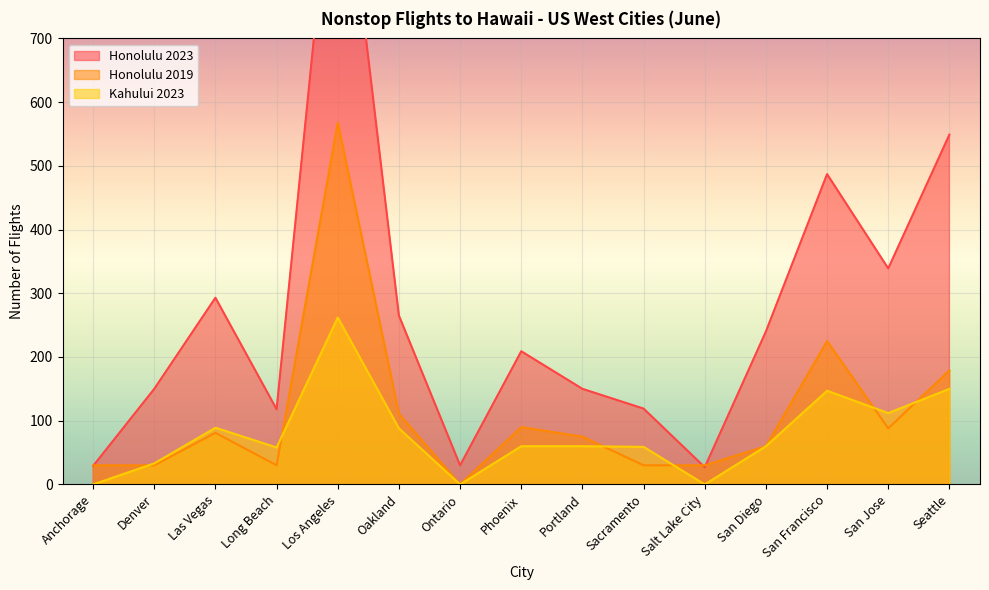

Rank the categories by Kahului 2023 value from lowest to highest.

Anchorage, Ontario, Salt Lake City, Denver, Long Beach, Sacramento, Phoenix, Portland, San Diego, Oakland, Las Vegas, San Jose, San Francisco, Seattle, Los Angeles